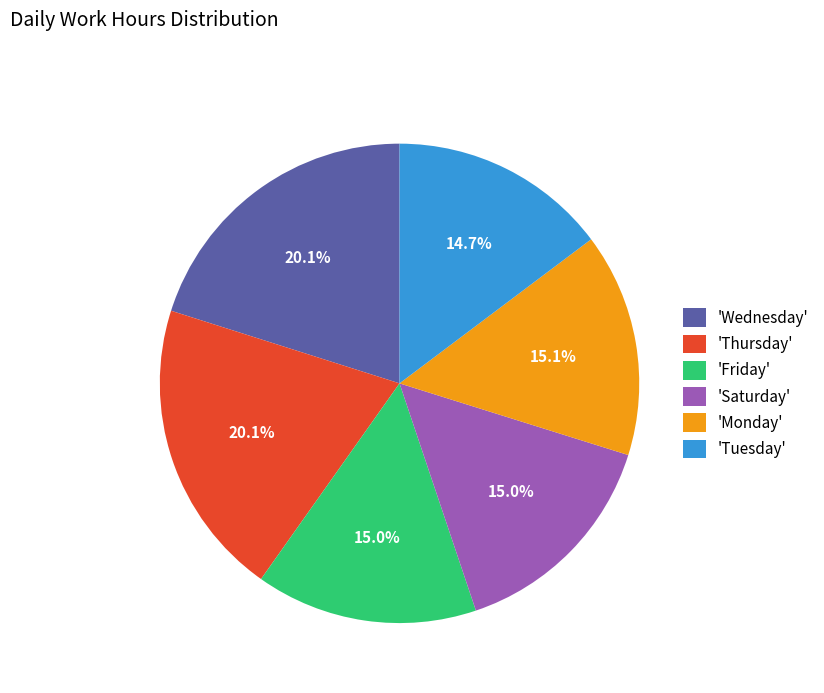

How many slices are in this pie chart?

6